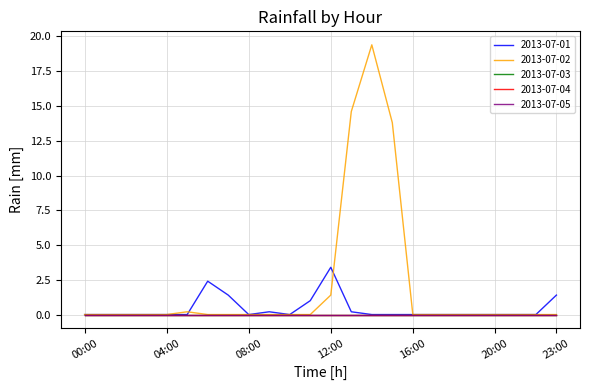

At which category is the sum across all series the highest?

14:00